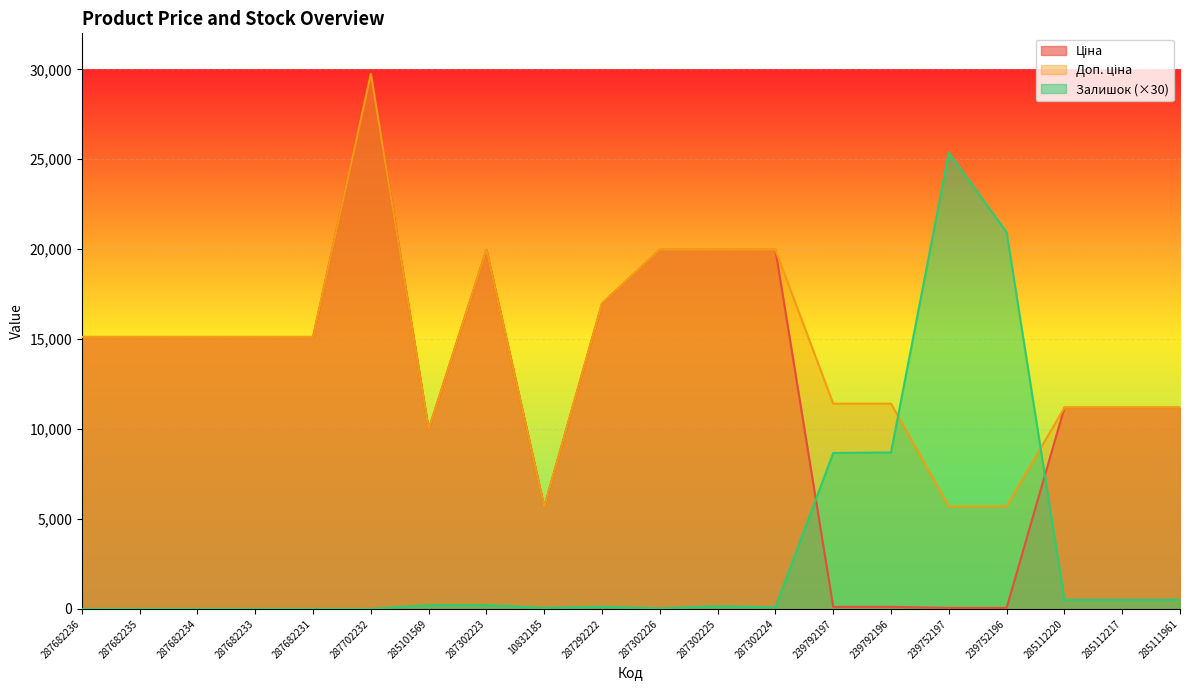

After their last crossing, which series has the higher values: Залишок or Ціна?

Ціна